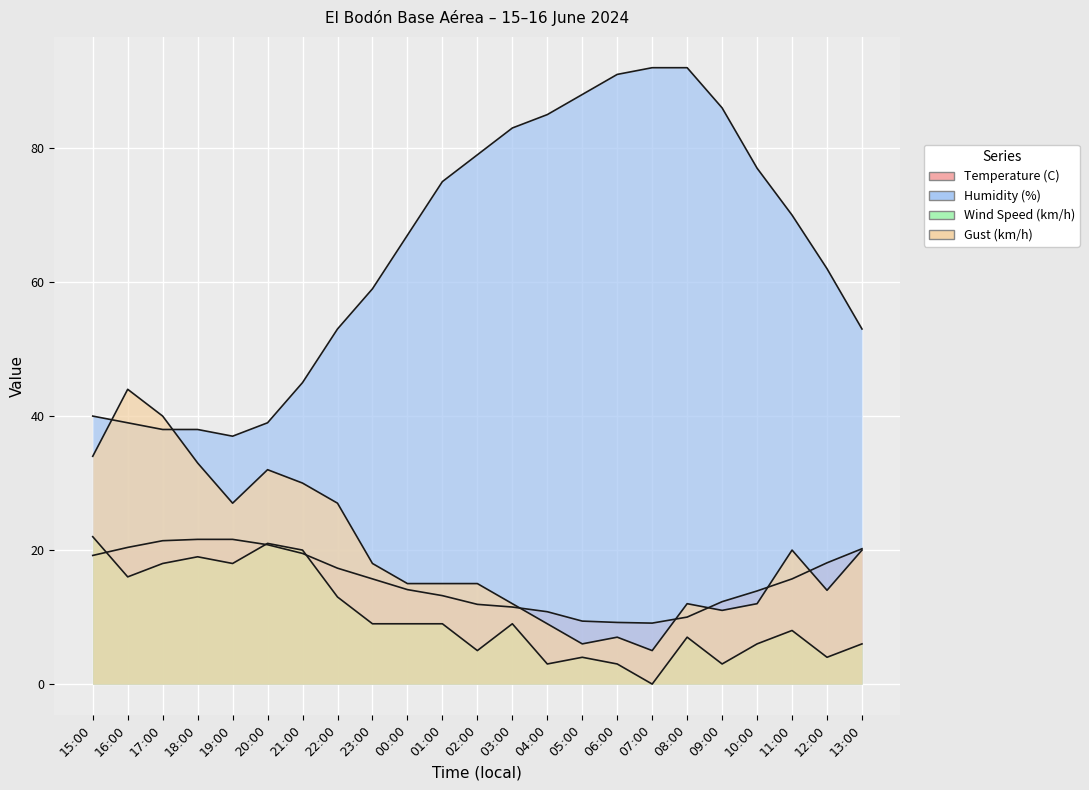

True or false: Gust (km/h) has more than 0 points higher than both neighbors.

True